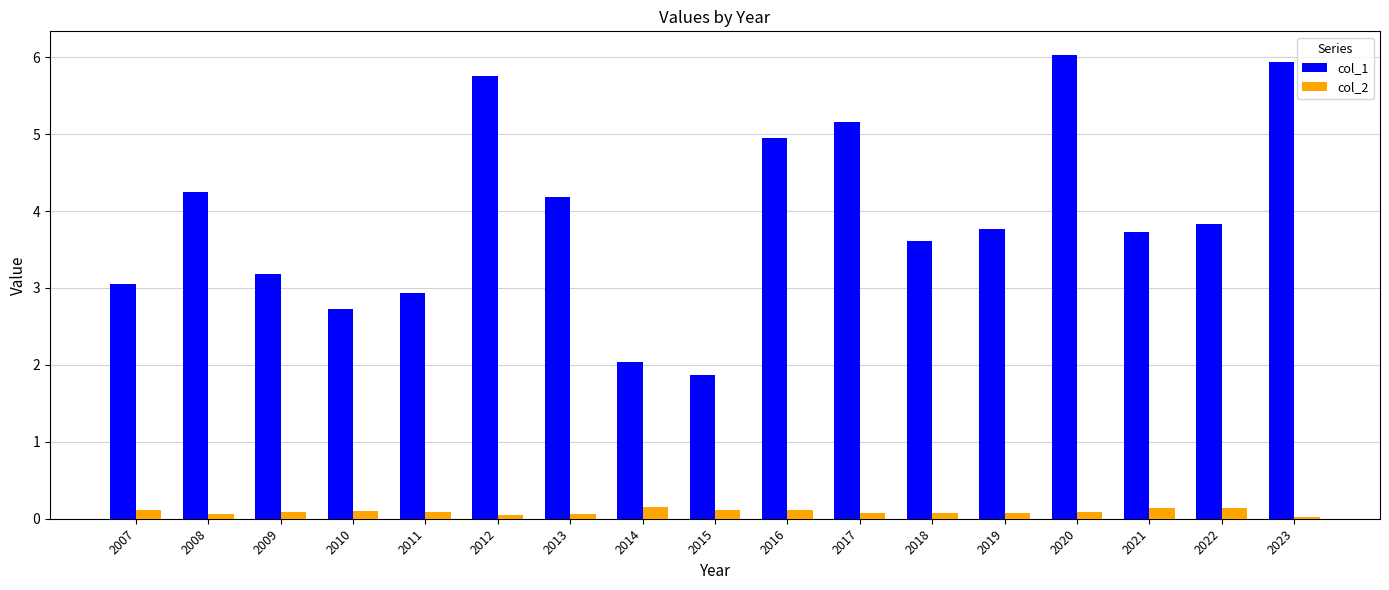

At which category is the sum across all series the highest?

2020